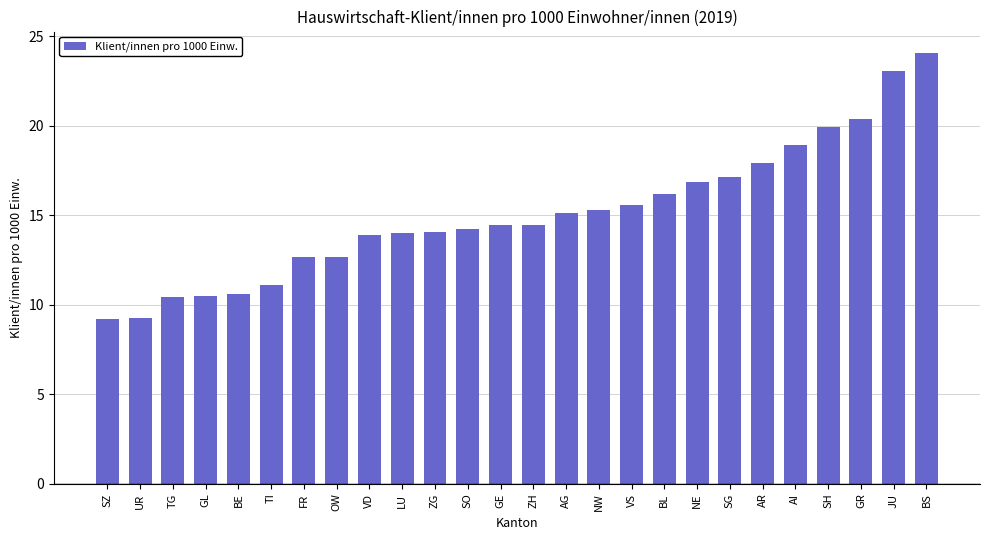

What is the label of the 7th bar from the left?

FR